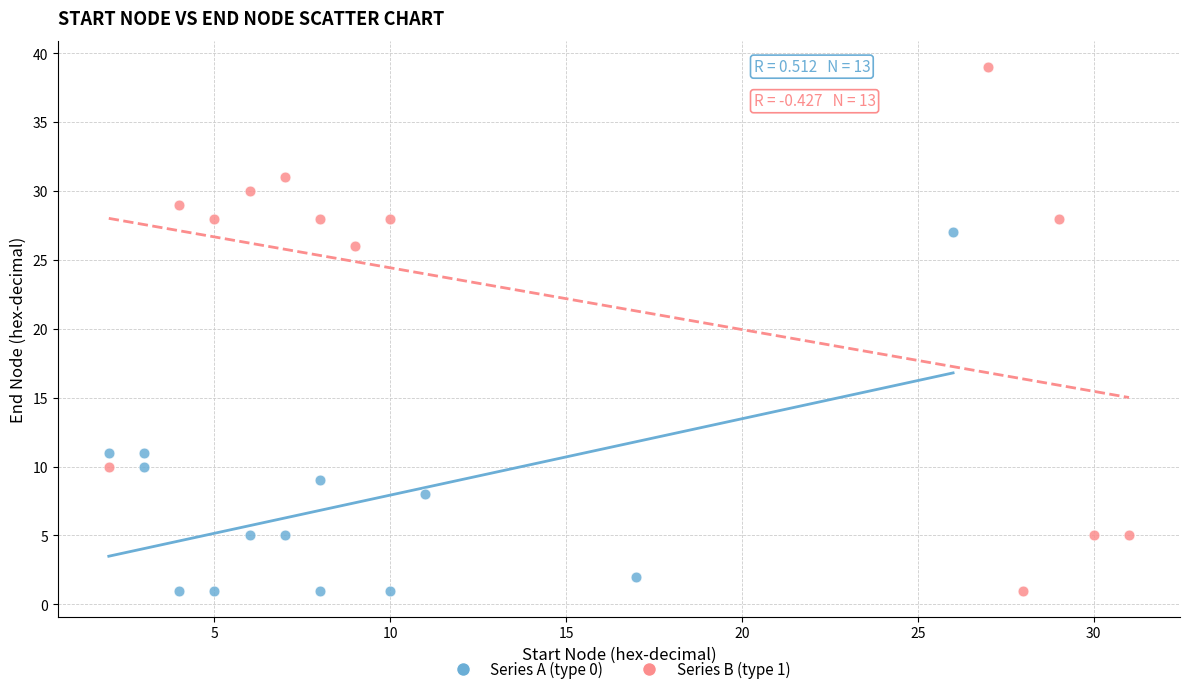

Which series reaches the maximum Y coordinate?

Series B (type 1)